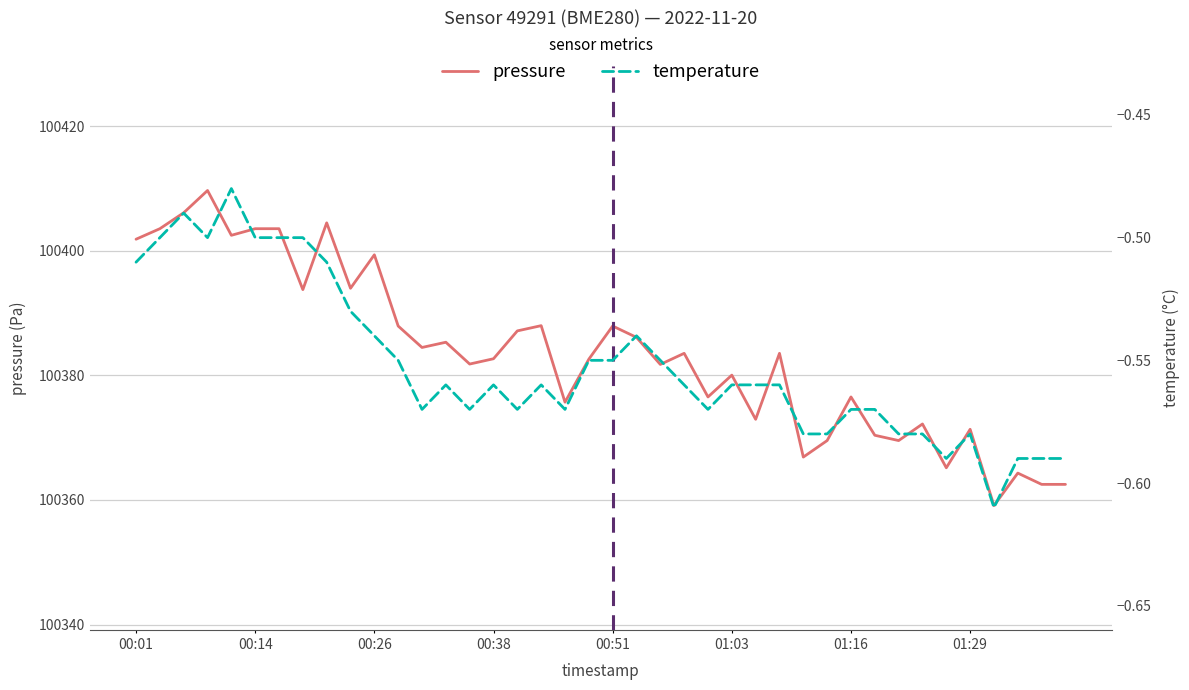

What is the maximum value for pressure?

100409.7